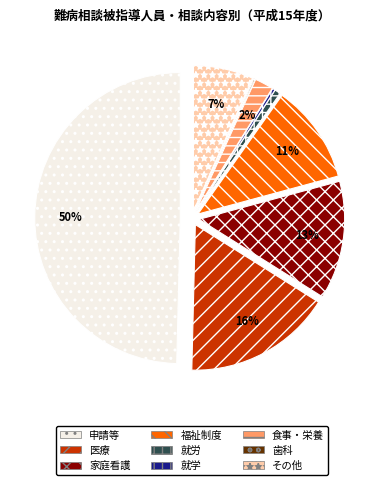

Is it true that 就学 is 7% of the pie?

False